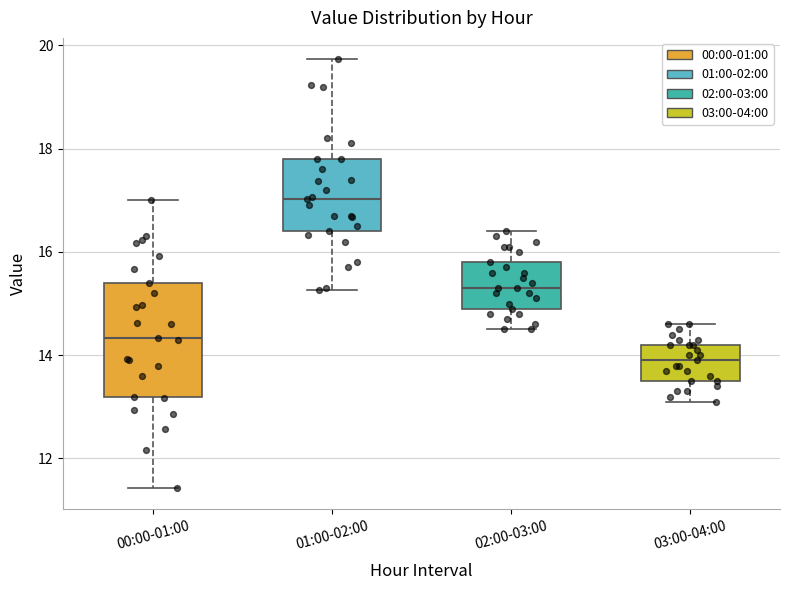

Where does the upper whisker of the box for 00:00-01:00 end on the y-axis? The values are not printed on the chart, so give them approximately, as read against the axis.

17.0